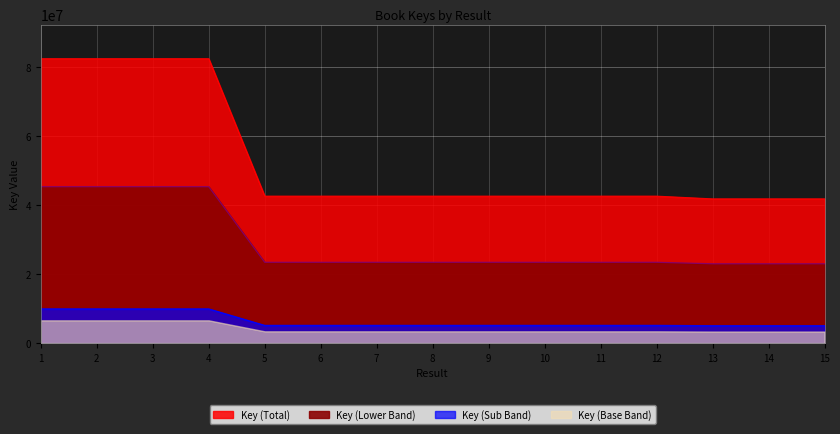

Rank the categories by value from highest to lowest.

2, 3, 1, 4, 7, 8, 6, 5, 12, 10, 11, 9, 13, 15, 14